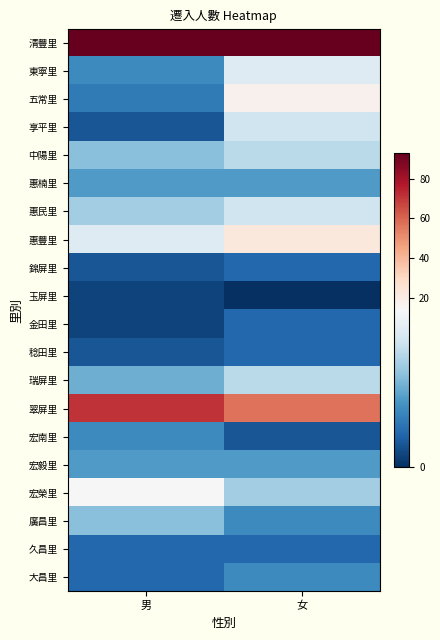

Between 男 and 女, which is larger?

男